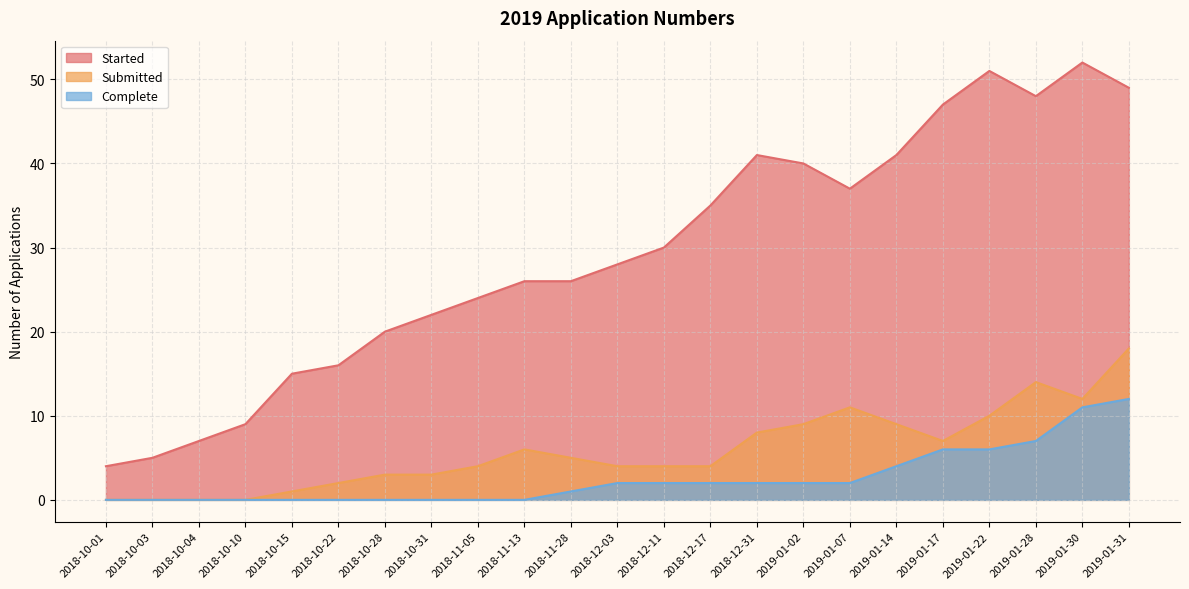

At which category does Submitted reach its first local valley?

2019-01-17